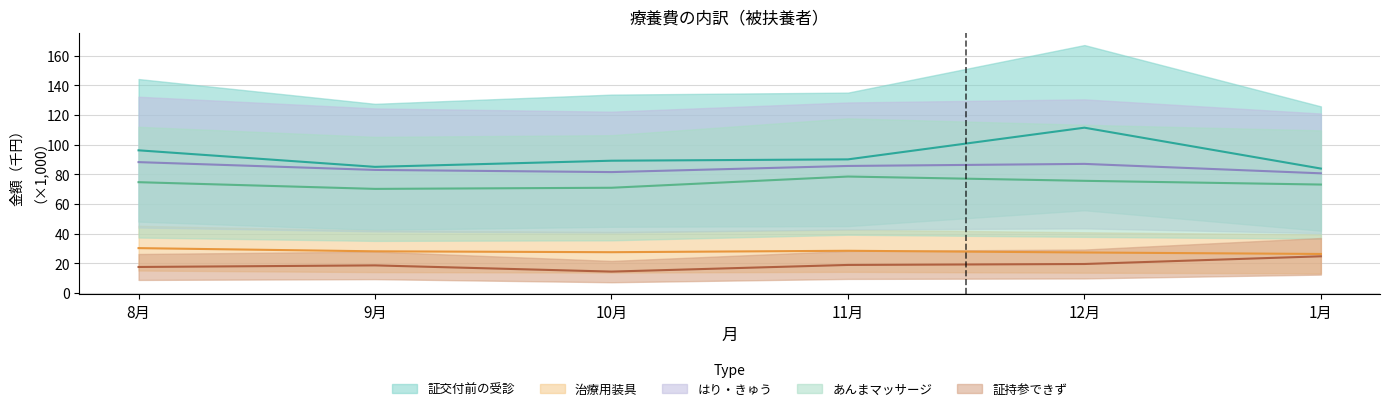

Read the 証持参できず（金額） value at 10月.

14.4